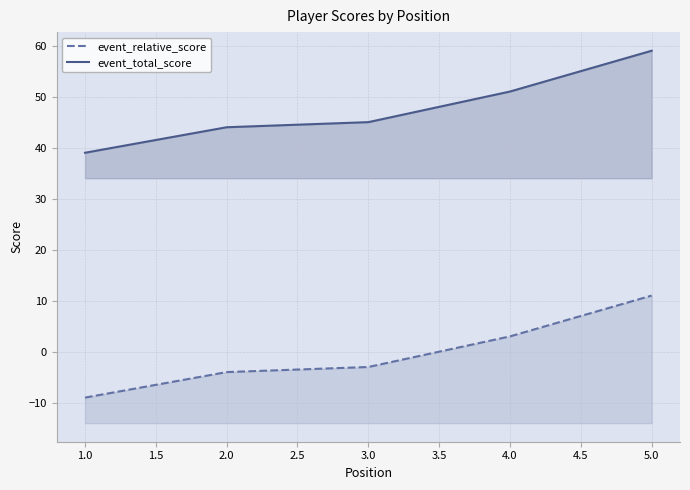

Which series has the largest total across all categories?

event_total_score